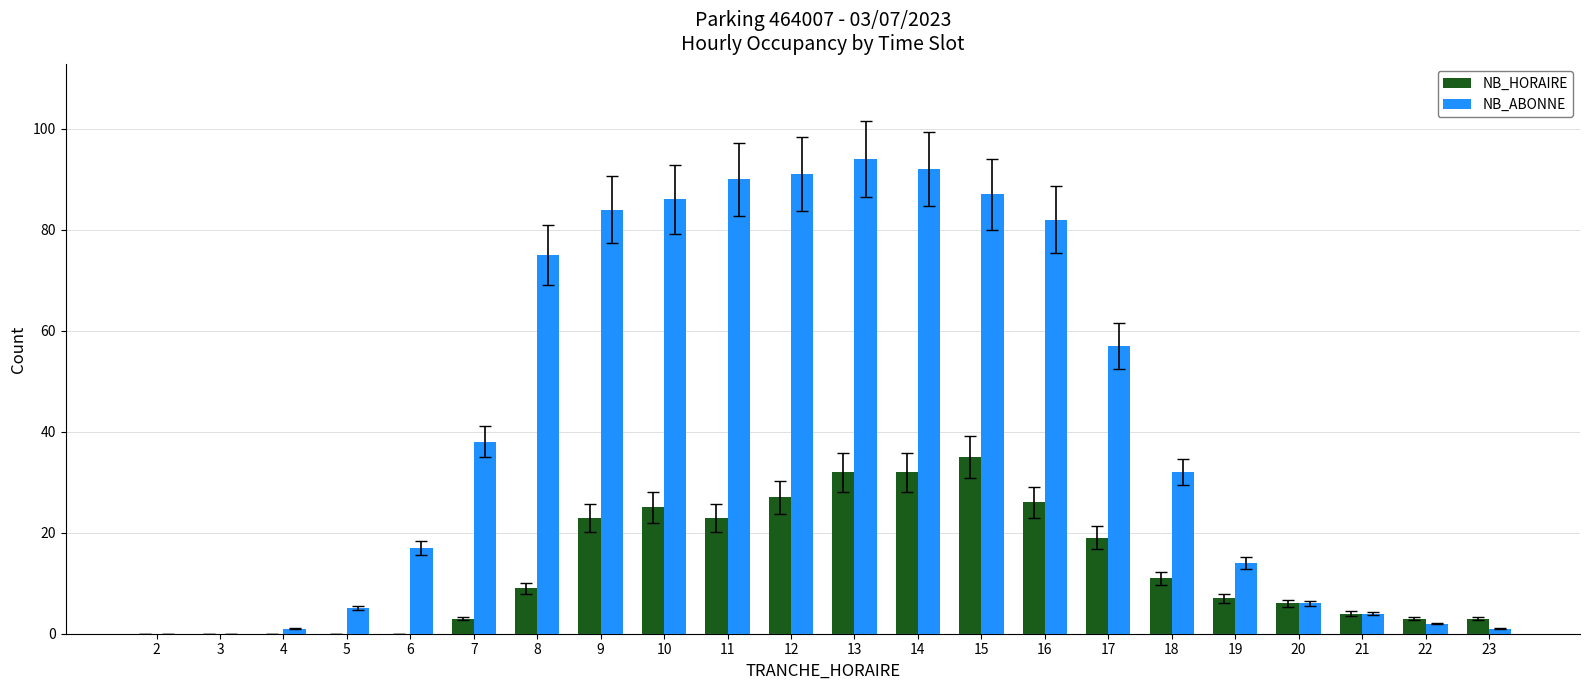

Between 2 and 7, which series saw the biggest shift?

NB_ABONNE